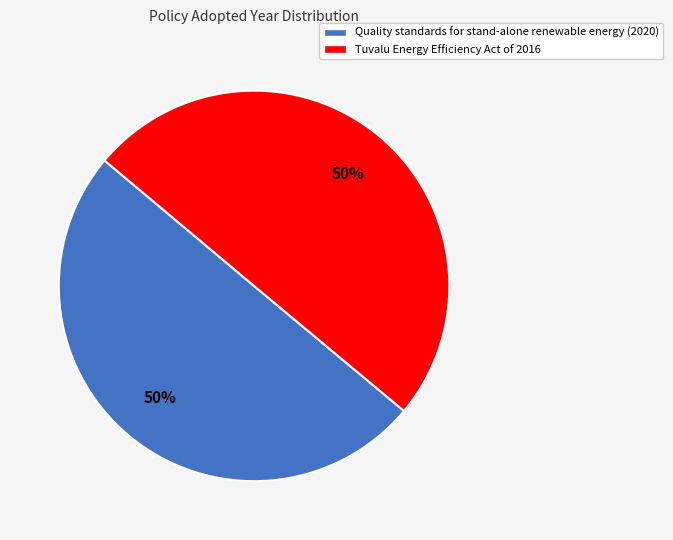

What is the ratio of the value at Tuvalu Energy Efficiency Act of 2016 to the value at Quality standards for stand-alone renewable energy (2020)?

1.0